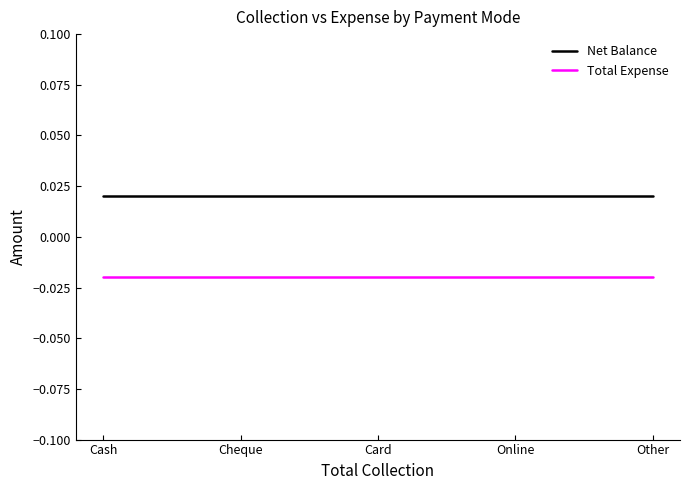

Count the number of data series in this chart.

2